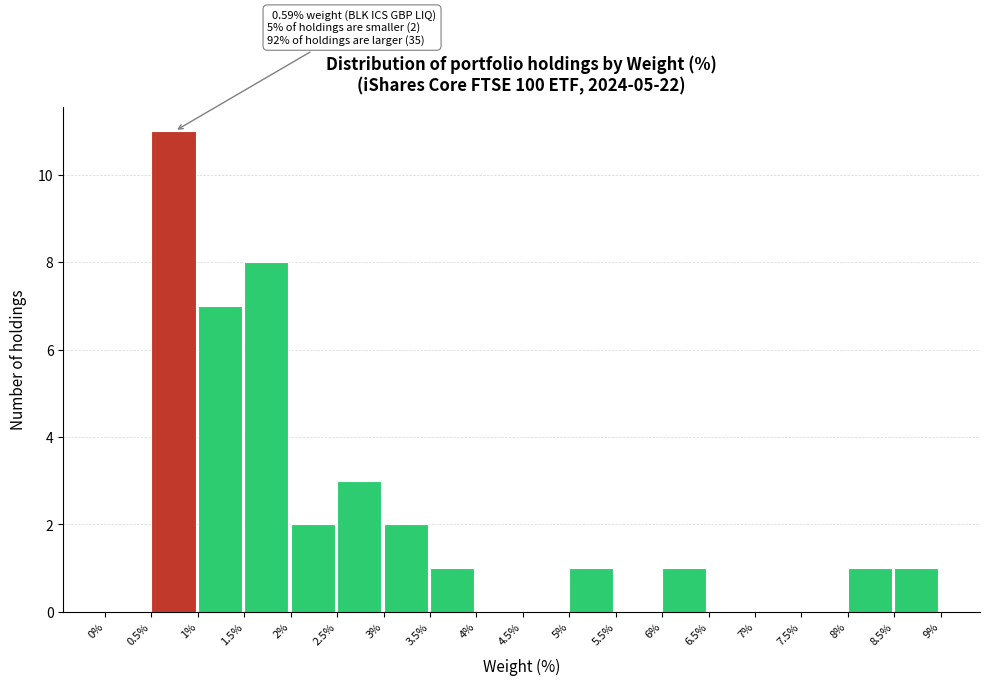

Over which range of the x-axis is the bar tallest?

0.5% to 1%